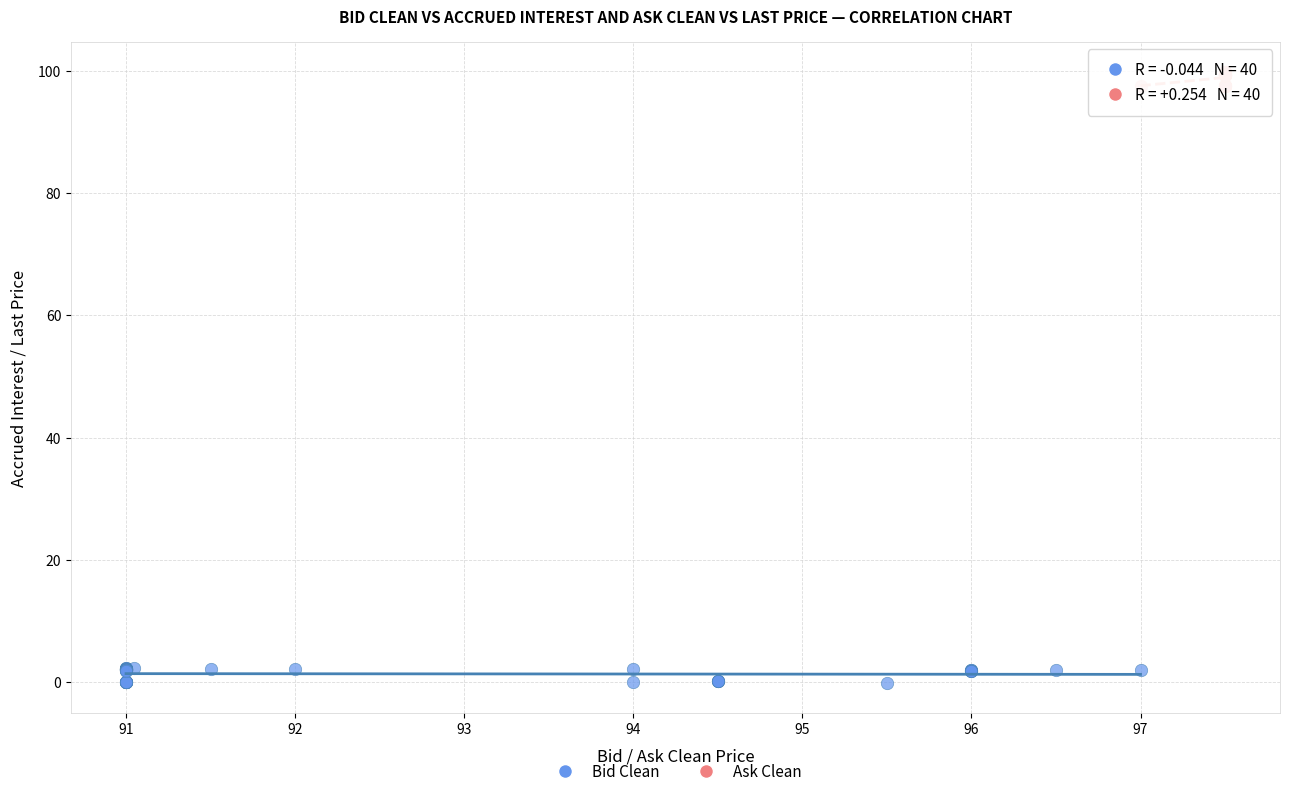

Which series contains the highest Y value?

Ask Clean